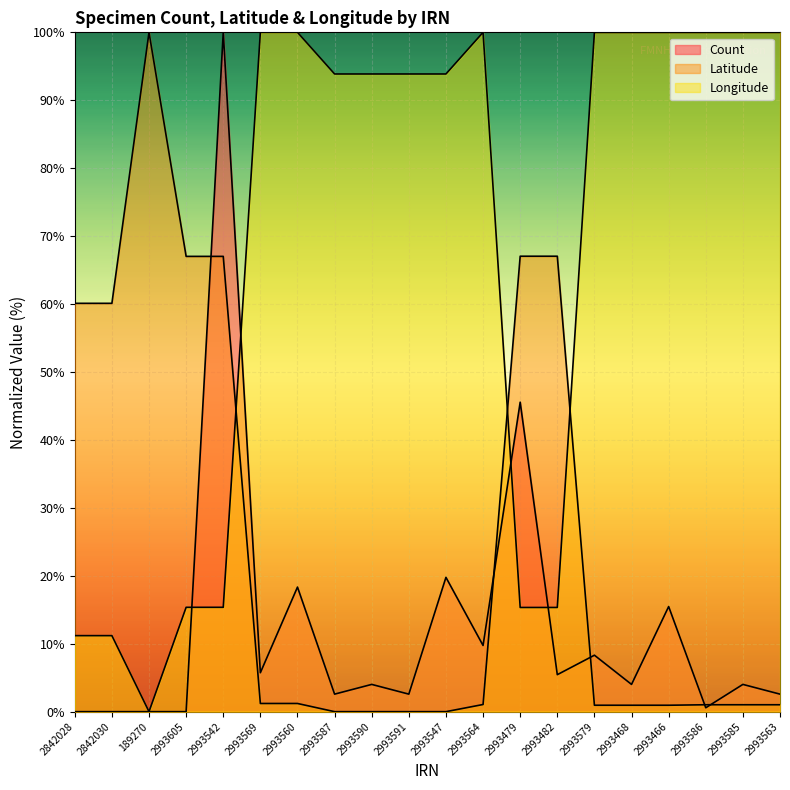

How many data points in Longitude are above 93?

13